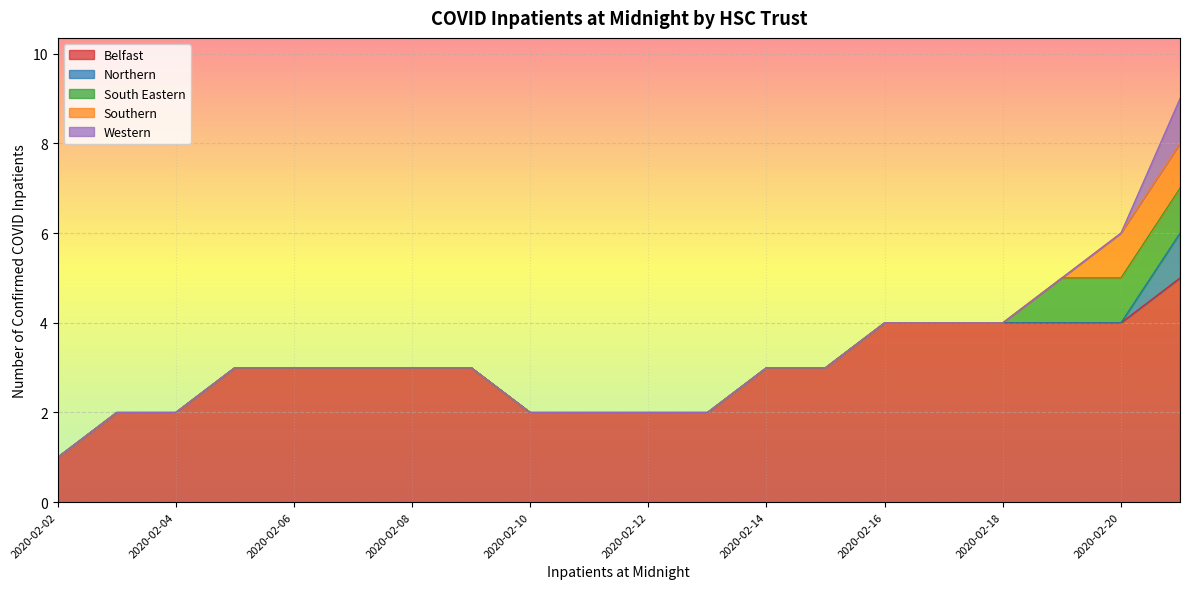

Reading left to right, list all the values displayed in this chart.

Belfast: 2020-02-02=1	2020-02-03=2	2020-02-04=2	2020-02-05=3	2020-02-06=3	2020-02-07=3	2020-02-08=3	2020-02-09=3	2020-02-10=2	2020-02-11=2	2020-02-12=2	2020-02-13=2	2020-02-14=3	2020-02-15=3	2020-02-16=4	2020-02-17=4	2020-02-18=4	2020-02-19=4	2020-02-20=4	2020-02-21=5
Northern: 2020-02-02=0	2020-02-03=0	2020-02-04=0	2020-02-05=0	2020-02-06=0	2020-02-07=0	2020-02-08=0	2020-02-09=0	2020-02-10=0	2020-02-11=0	2020-02-12=0	2020-02-13=0	2020-02-14=0	2020-02-15=0	2020-02-16=0	2020-02-17=0	2020-02-18=0	2020-02-19=0	2020-02-20=0	2020-02-21=1
South Eastern: 2020-02-02=0	2020-02-03=0	2020-02-04=0	2020-02-05=0	2020-02-06=0	2020-02-07=0	2020-02-08=0	2020-02-09=0	2020-02-10=0	2020-02-11=0	2020-02-12=0	2020-02-13=0	2020-02-14=0	2020-02-15=0	2020-02-16=0	2020-02-17=0	2020-02-18=0	2020-02-19=1	2020-02-20=1	2020-02-21=1
Southern: 2020-02-02=0	2020-02-03=0	2020-02-04=0	2020-02-05=0	2020-02-06=0	2020-02-07=0	2020-02-08=0	2020-02-09=0	2020-02-10=0	2020-02-11=0	2020-02-12=0	2020-02-13=0	2020-02-14=0	2020-02-15=0	2020-02-16=0	2020-02-17=0	2020-02-18=0	2020-02-19=0	2020-02-20=1	2020-02-21=1
Western: 2020-02-02=0	2020-02-03=0	2020-02-04=0	2020-02-05=0	2020-02-06=0	2020-02-07=0	2020-02-08=0	2020-02-09=0	2020-02-10=0	2020-02-11=0	2020-02-12=0	2020-02-13=0	2020-02-14=0	2020-02-15=0	2020-02-16=0	2020-02-17=0	2020-02-18=0	2020-02-19=0	2020-02-20=0	2020-02-21=1